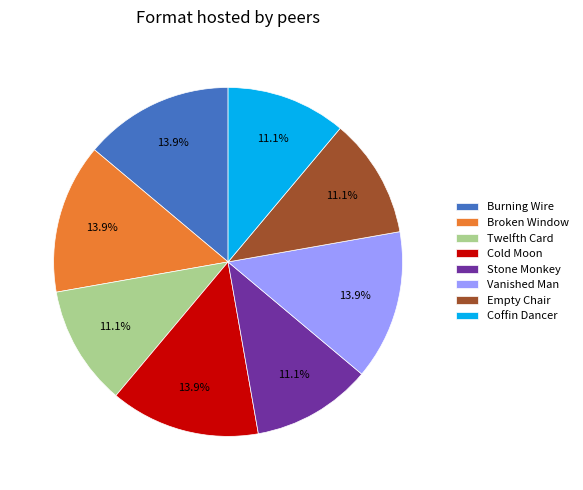

What is the ratio of the value at Empty Chair to the value at Broken Window?

0.8